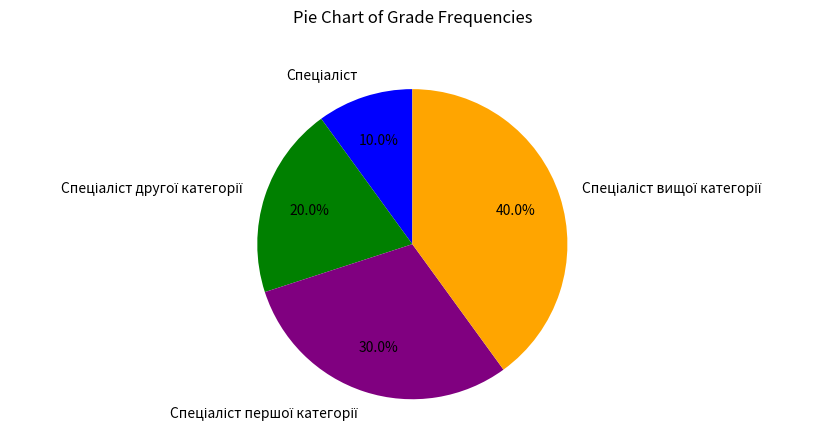

How many segments does this pie chart have?

4